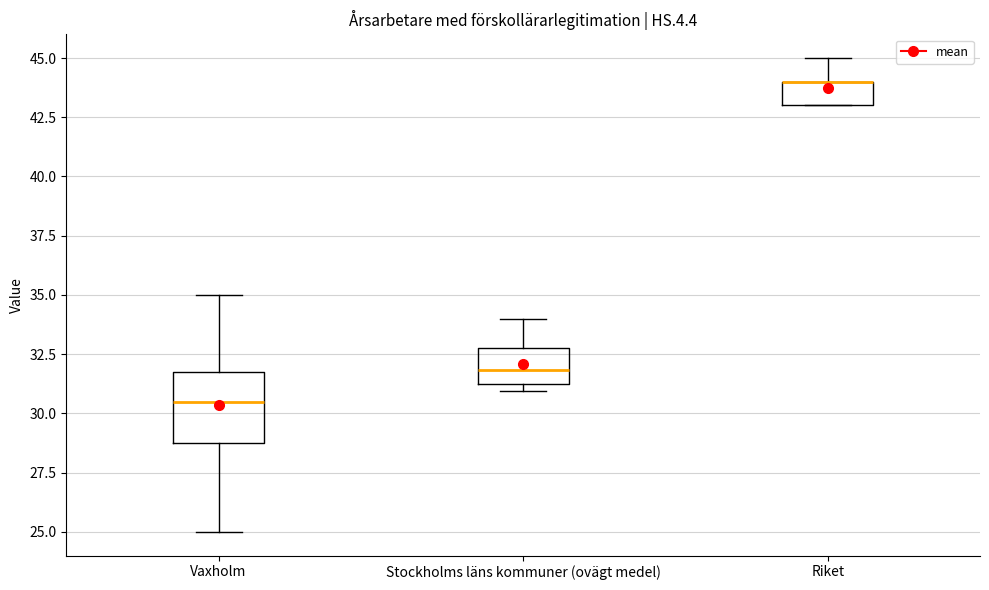

Reading left to right, transcribe this box plot: for each box, give where its median line is, the range the box spans, and where its two whiskers end, as read against the y-axis. The values are not printed on the chart, so give them approximately, as read against the axis.

Vaxholm: median 30.5, box 29.0 to 32.0, whiskers 25.0 to 35.0
Stockholms läns kommuner (ovägt medel): median 32.0, box 31.5 to 33.0, whiskers 31.0 to 34.0
Riket: median 44.0 (drawn on the box's upper edge), box 43.0 to 44.0, whiskers 43.0 to 45.0